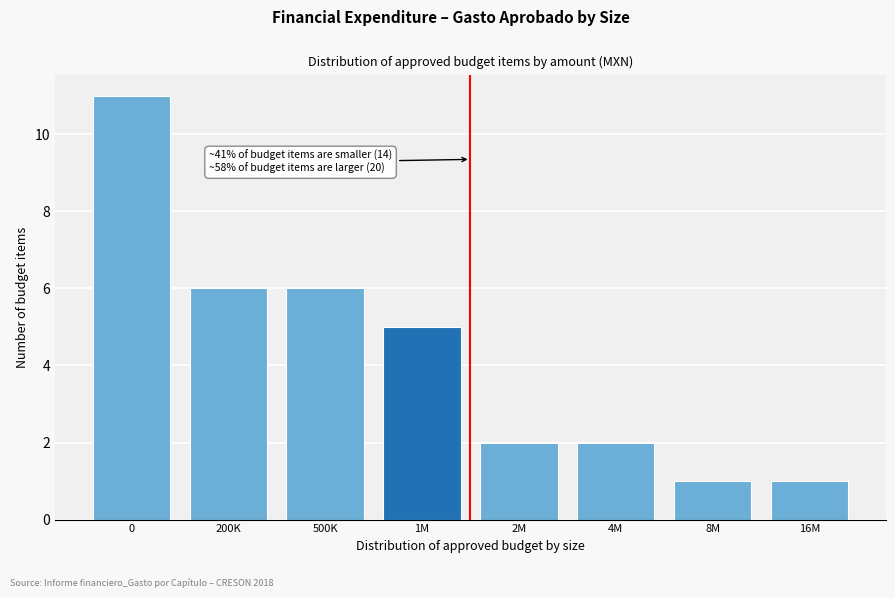

Reading left to right, what are all the values shown in this chart?

11	6	6	5	2	2	1	1